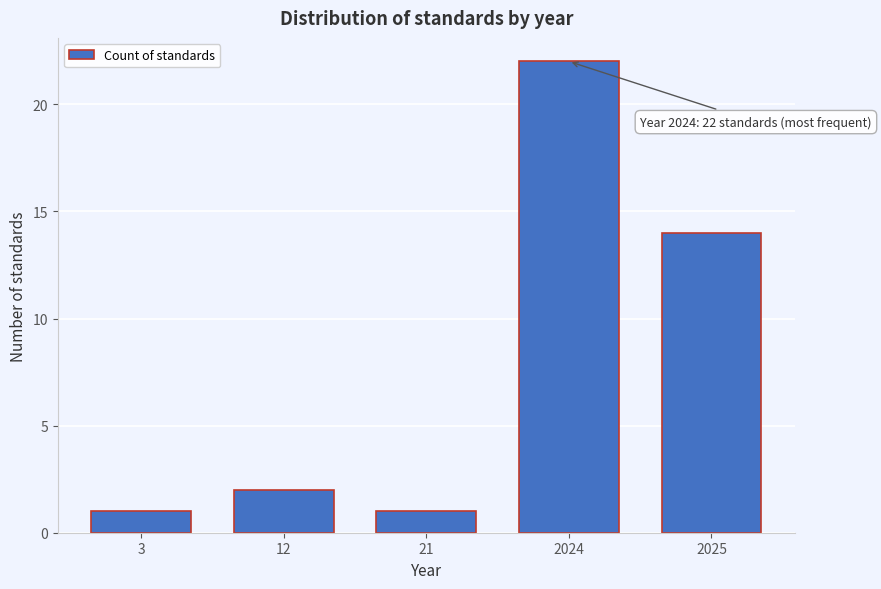

Reading left to right, transcribe all the data shown in this chart.

1	2	1	22	14